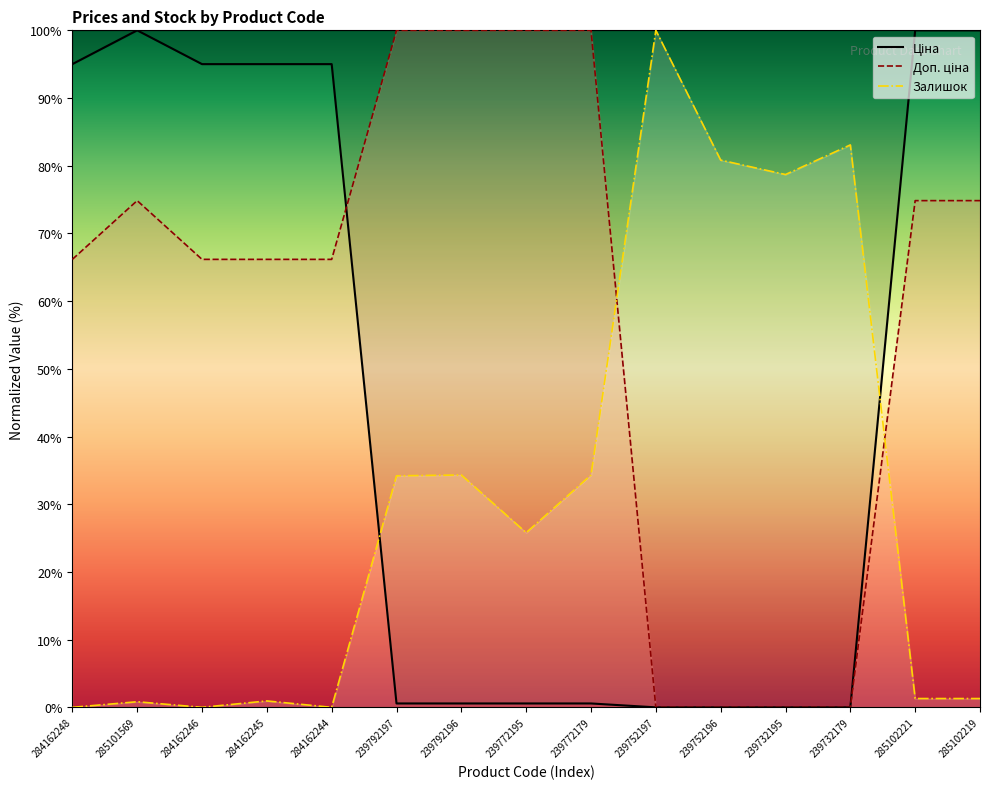

True or false: Залишок and Ціна intersect in this chart.

True